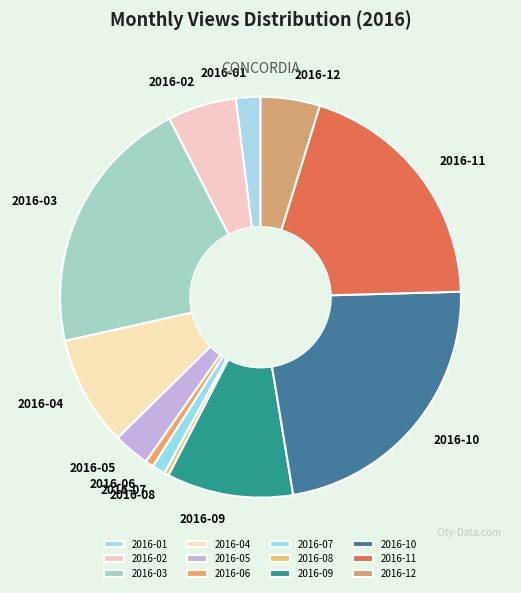

Which has a higher value, 2016-10 or 2016-04?

2016-10